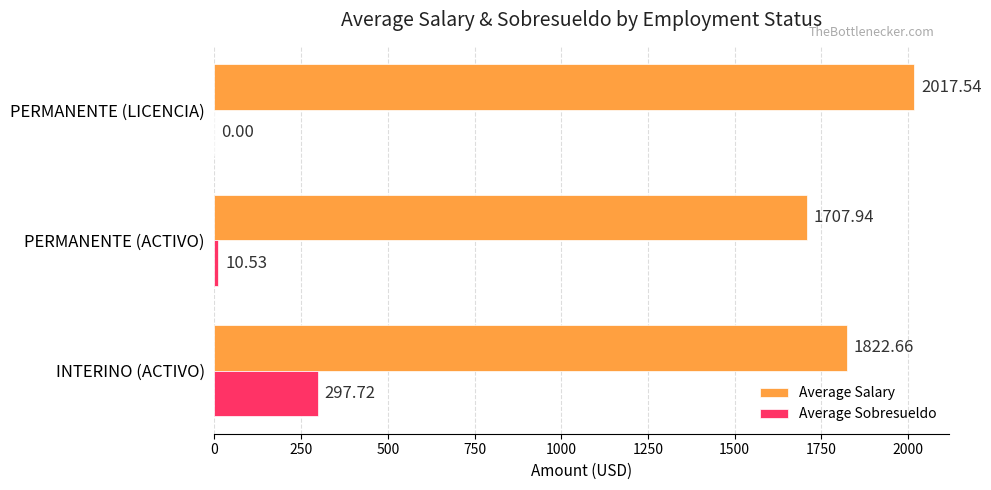

What is the total value across all series at PERMANENTE (LICENCIA)?

2017.5